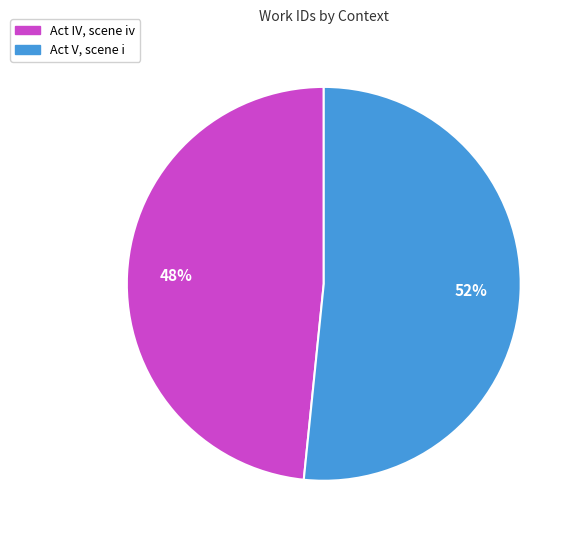

Is the sum of Act IV, scene iv and Act V, scene i greater than half?

Yes